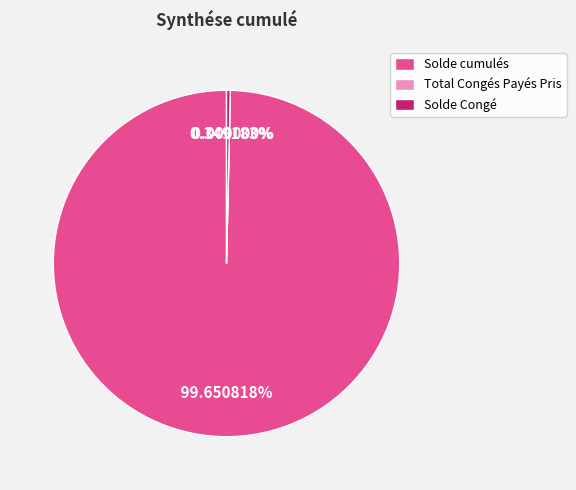

How much of the chart is everything except Solde Congé?

99.7%